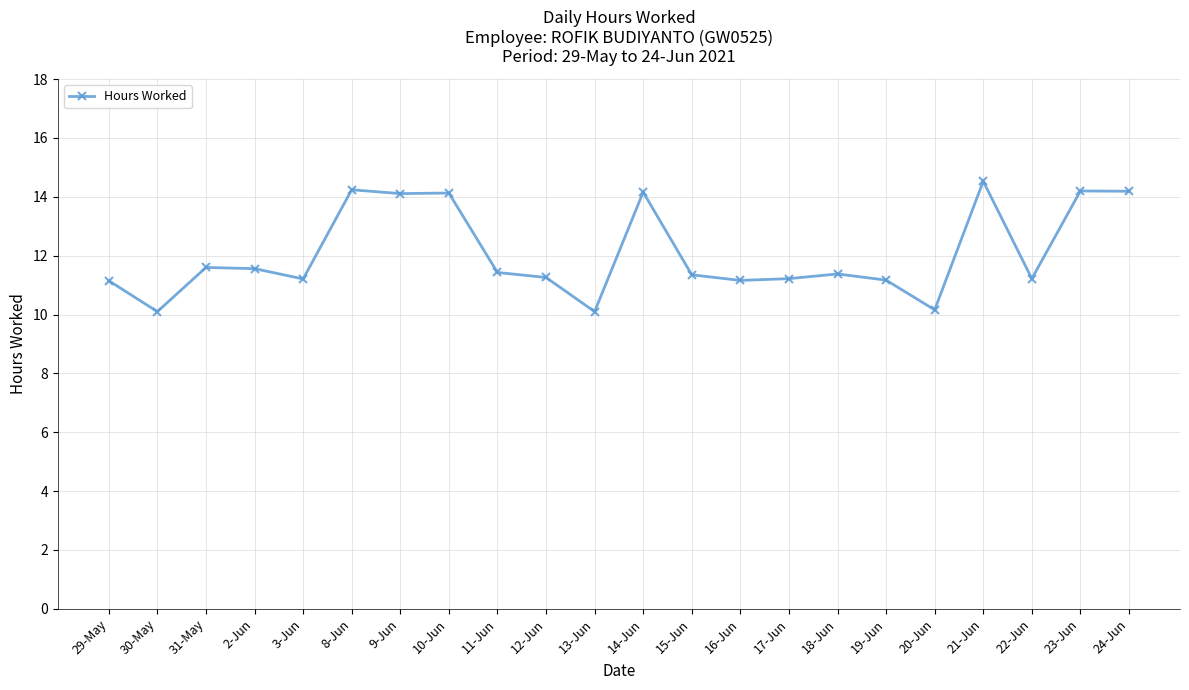

What is the greatest value displayed?

14.5